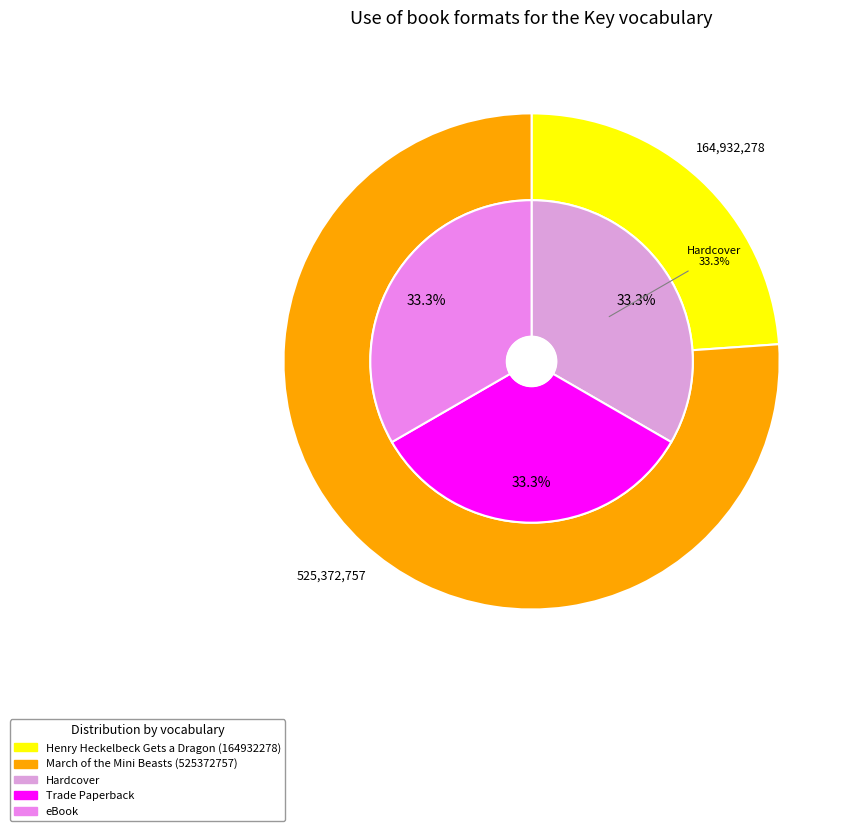

Which slice is the smallest?

Henry Heckelbeck Gets a Dragon